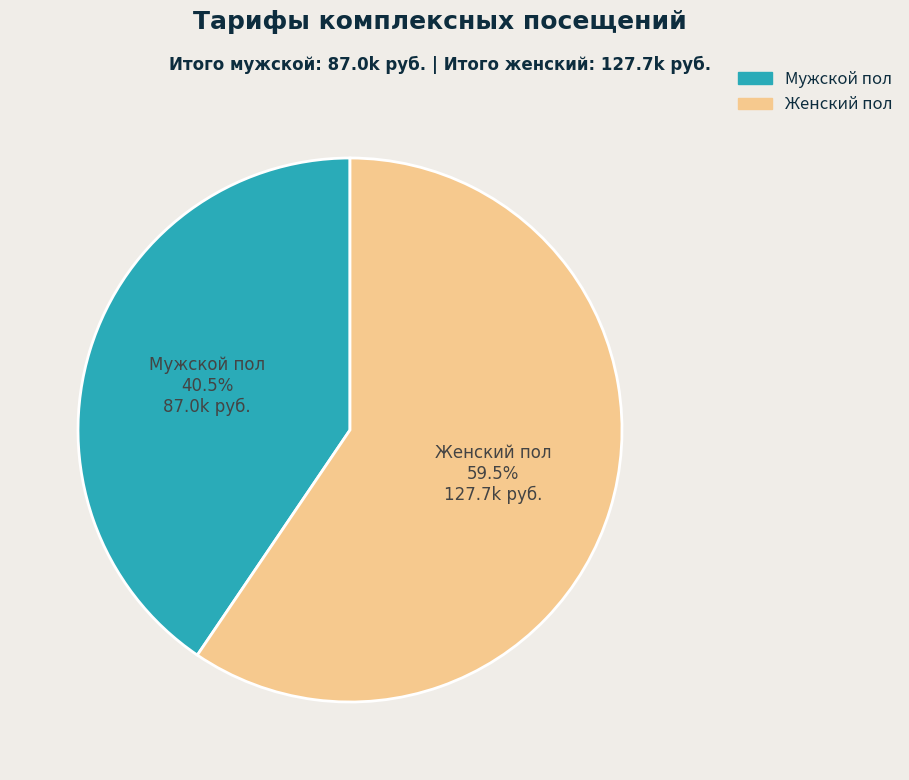

How many slices are in this pie chart?

2